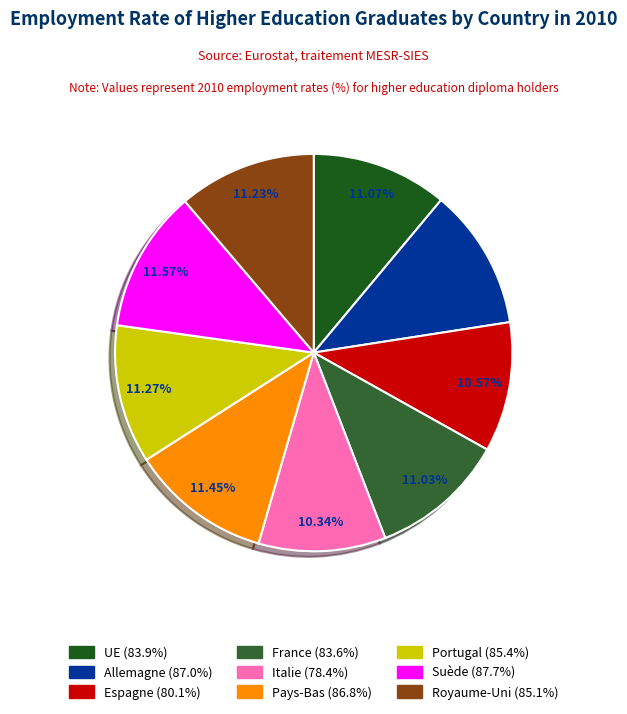

Between Italie and Royaume-Uni, which is larger?

Royaume-Uni